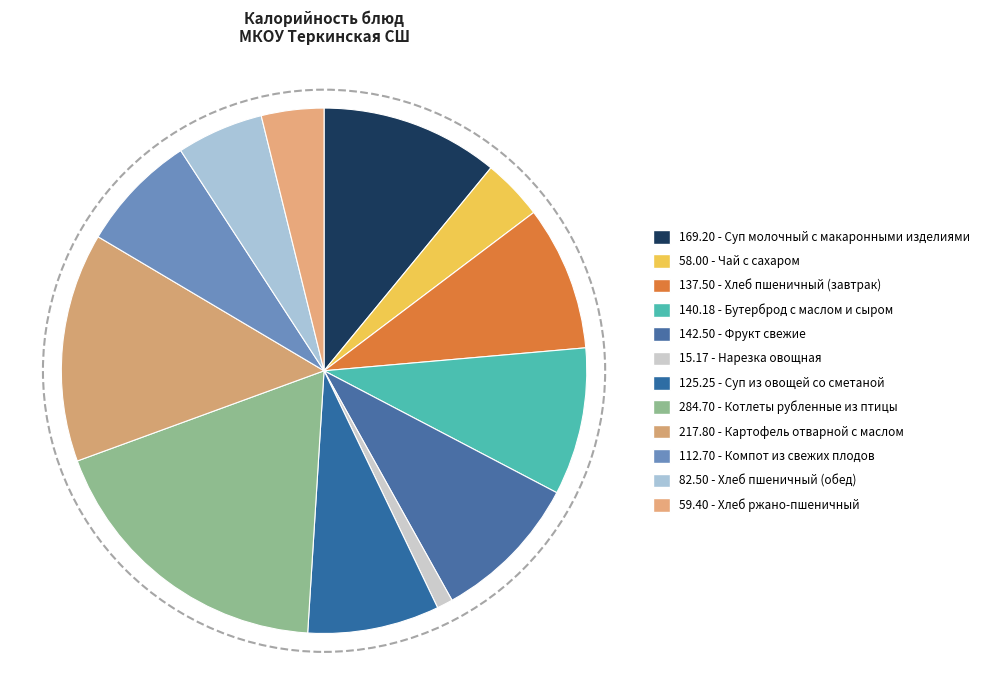

Count the number of slices in the pie.

12